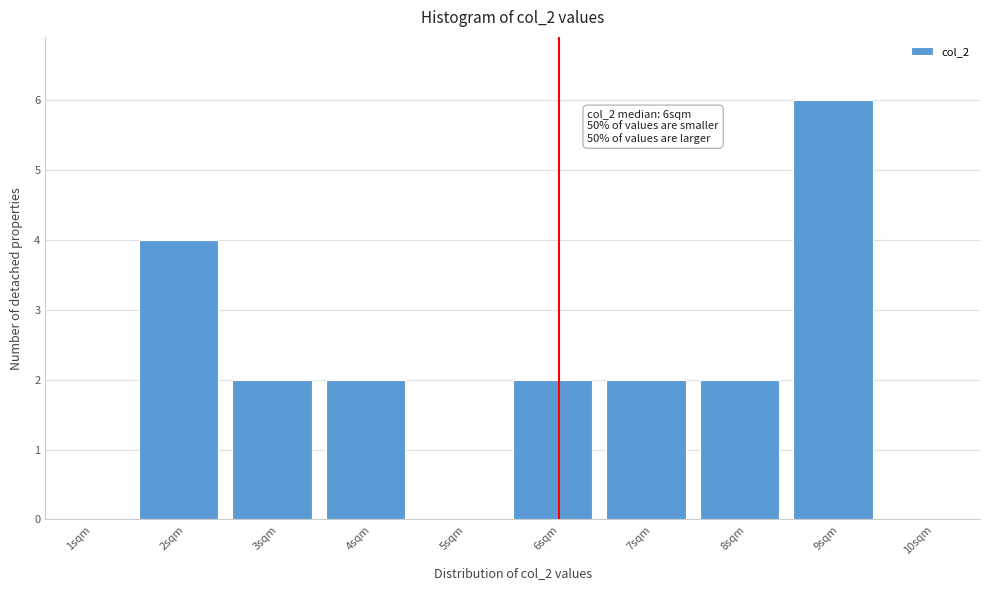

Reading left to right, list all the values displayed in this chart.

1sqm=0	2sqm=4	3sqm=2	4sqm=2	5sqm=0	6sqm=2	7sqm=2	8sqm=2	9sqm=6	10sqm=0